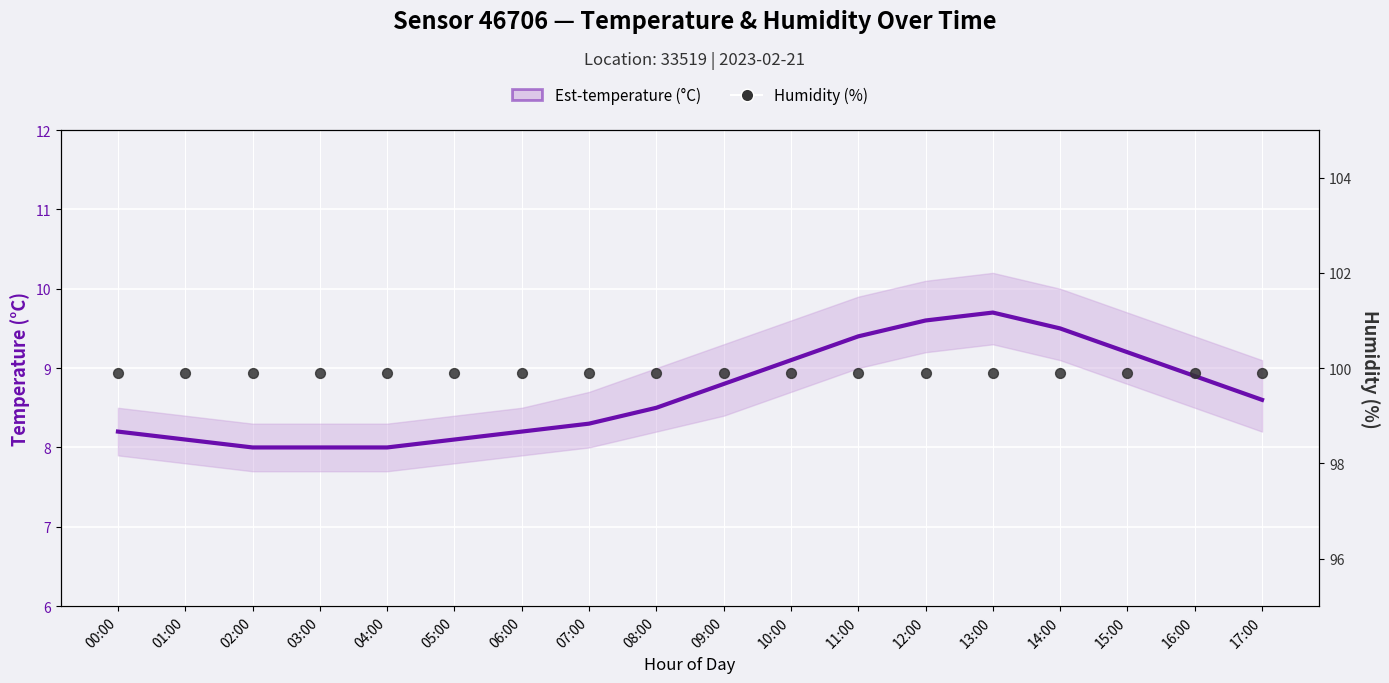

At how many categories does at least one series exceed 64?

18